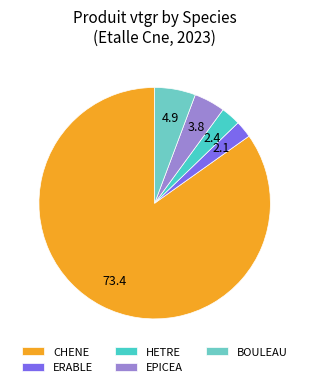

Does ERABLE represent more than half of the total?

No